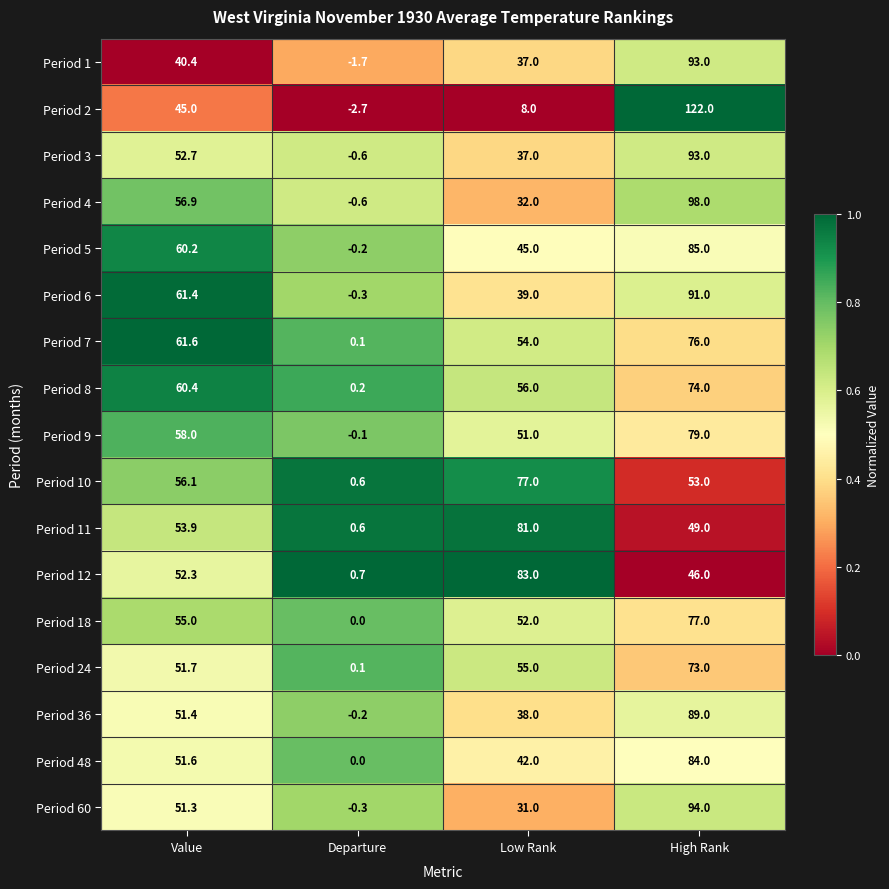

List the labels in order of Period 7 value, smallest first.

Departure, Low Rank, Value, High Rank